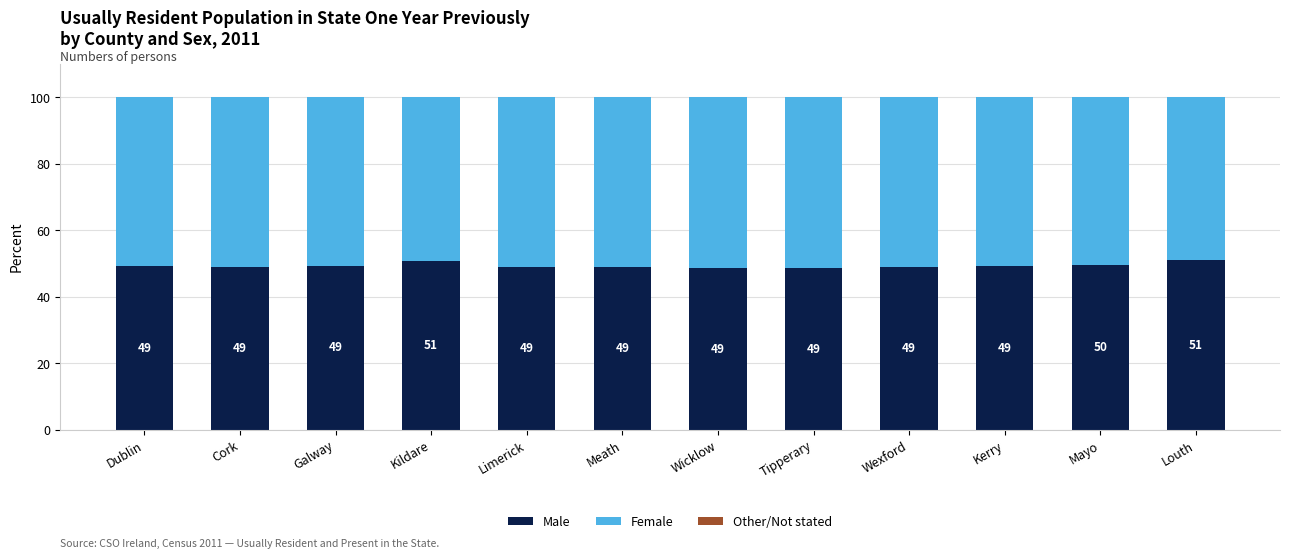

What is the difference between the Male values at Limerick and Tipperary?

0.2